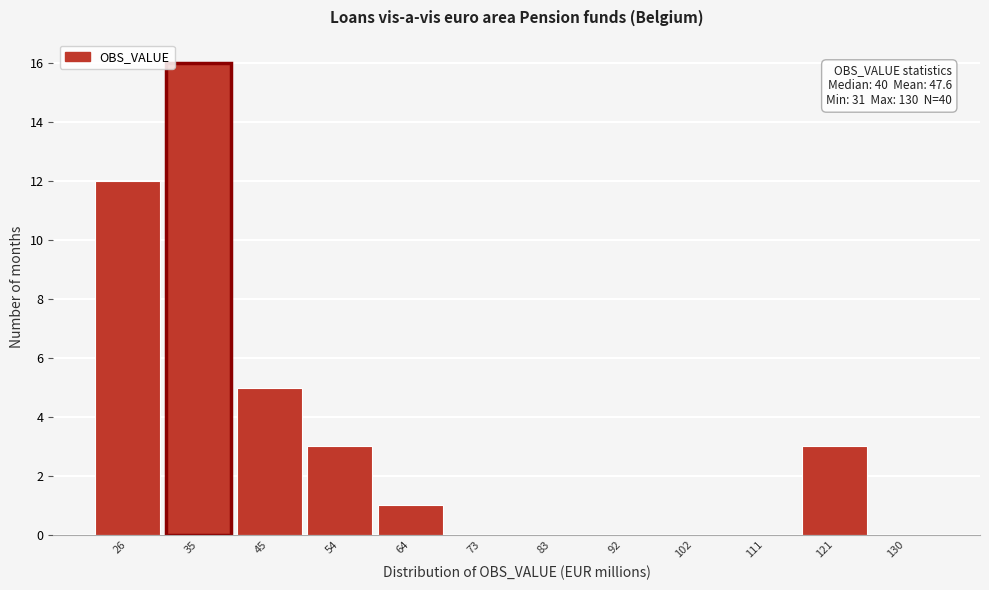

Reading right to left, extract all data points from this chart.

130=0	121=3	111=0	102=0	92=0	83=0	73=0	64=1	54=3	45=5	35=16	26=12